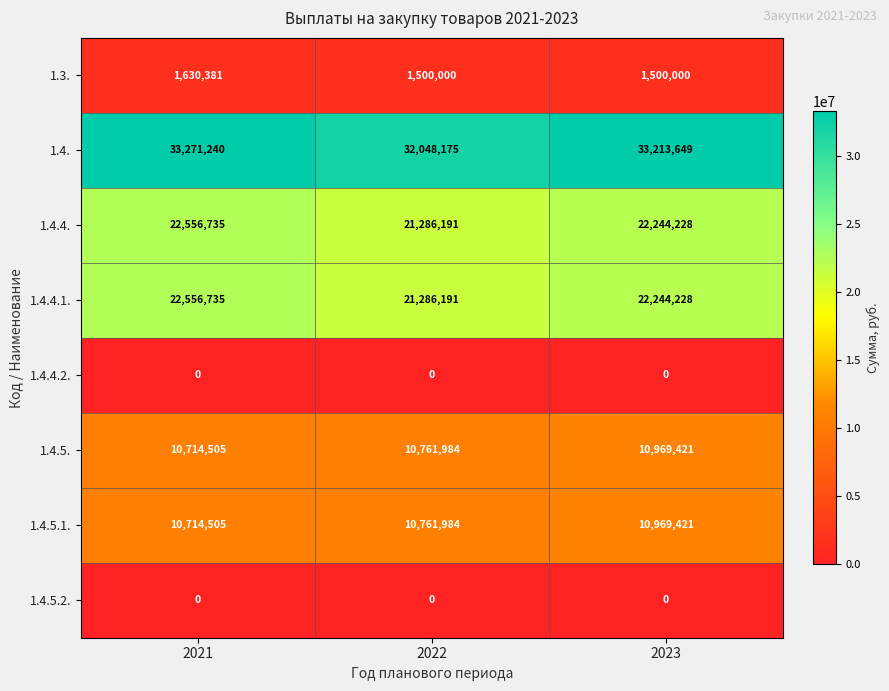

What is the spread (max minus min) of values at 2023?

33213649